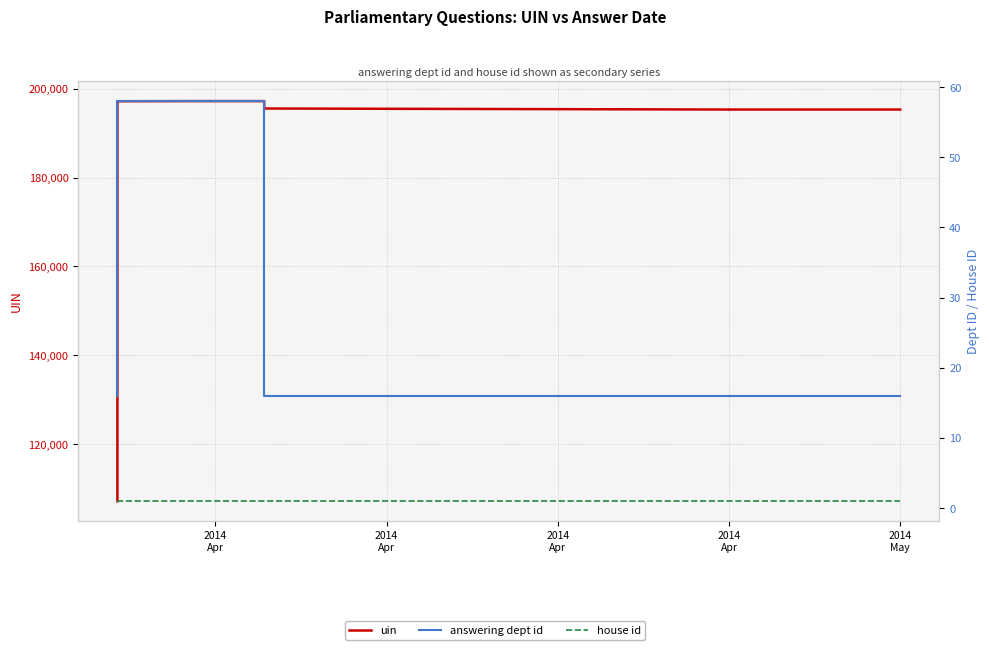

Reading right to left, list all the values displayed in this chart.

uin: 195311	195310	195309	195541	197203	197202	197174	197173	197163	107176
answering dept id: 16	16	16	16	58	58	58	58	16	16
house id: 1	1	1	1	1	1	1	1	1	1